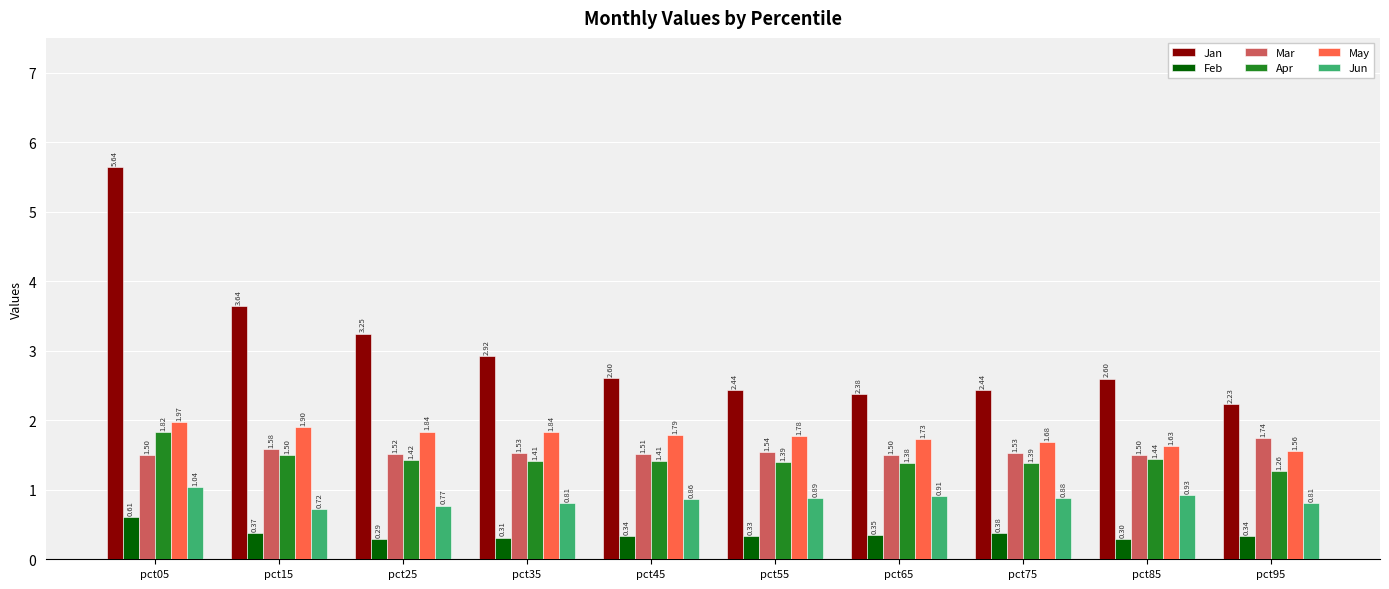

At which category is the sum across all series the highest?

pct05